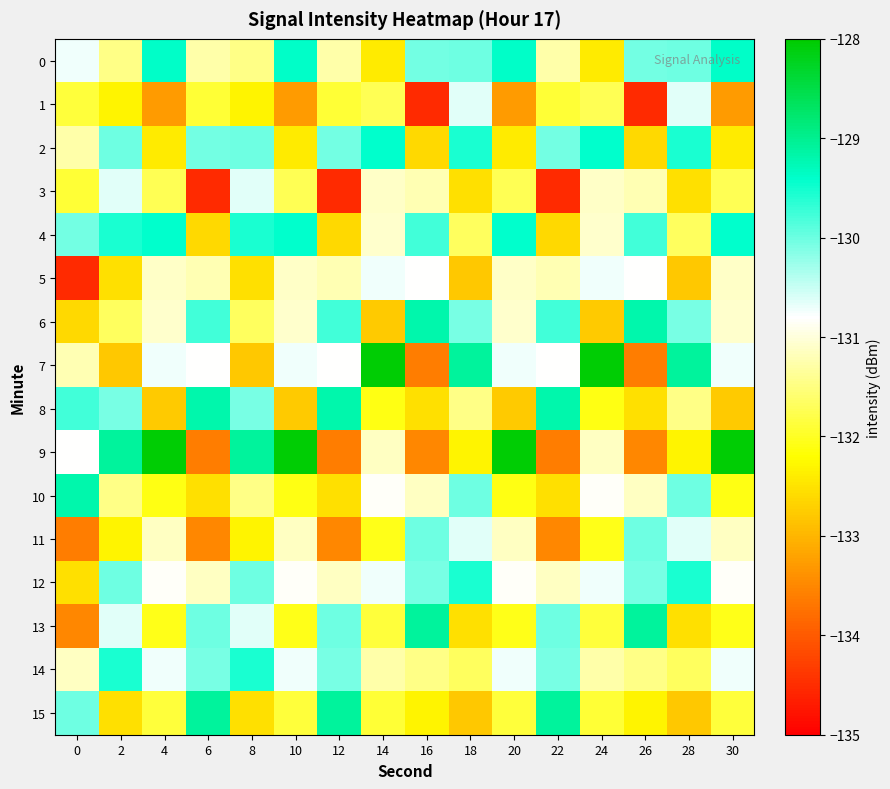

How many distinct data groups are displayed?

16